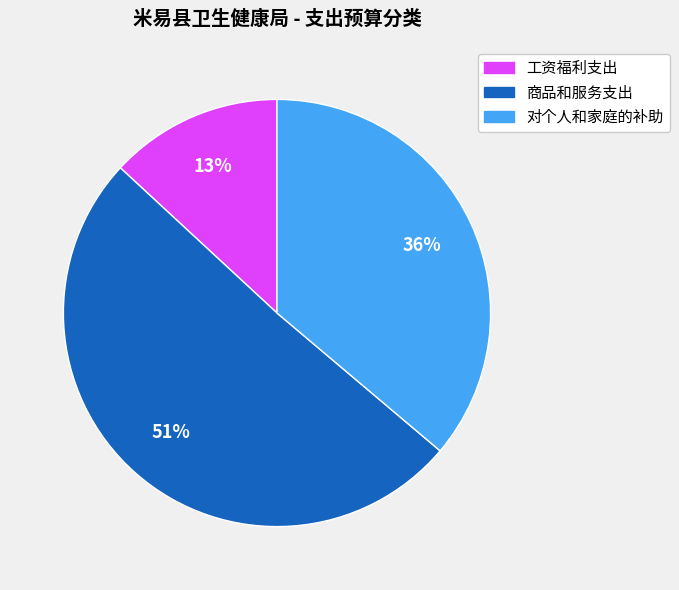

Which category has the biggest portion of the pie?

商品和服务支出